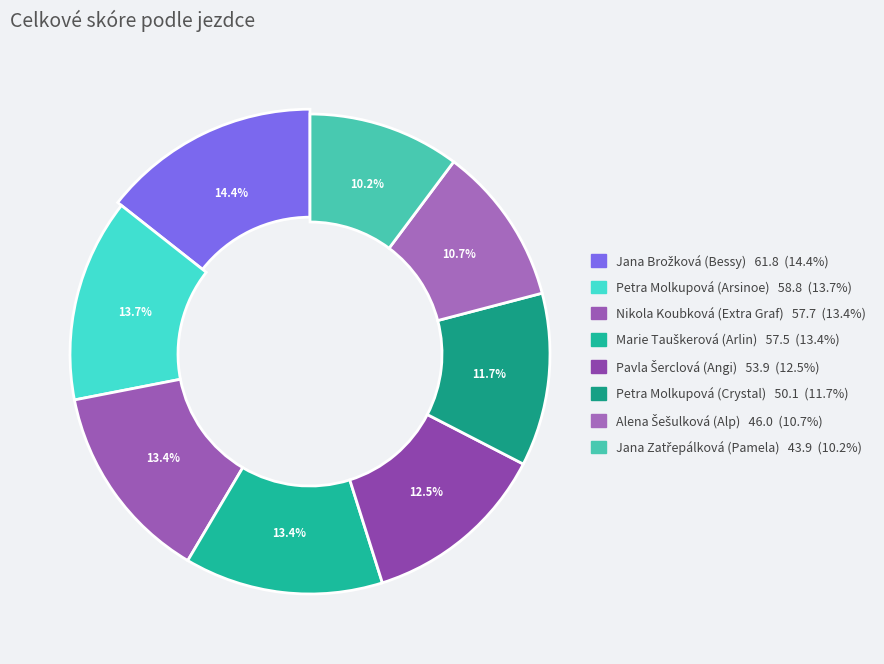

Is Petra Molkupová (Crystal) the majority of the pie?

No